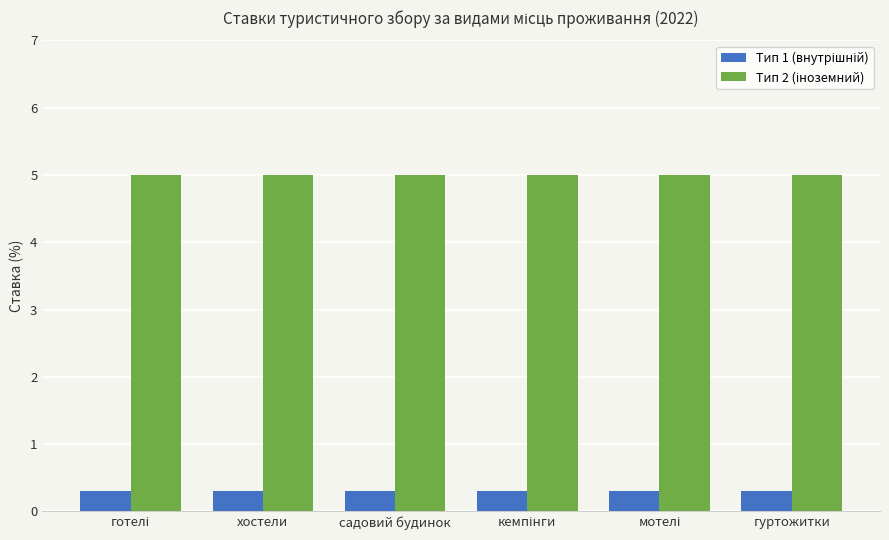

What is the minimum value shown in the chart?

0.3